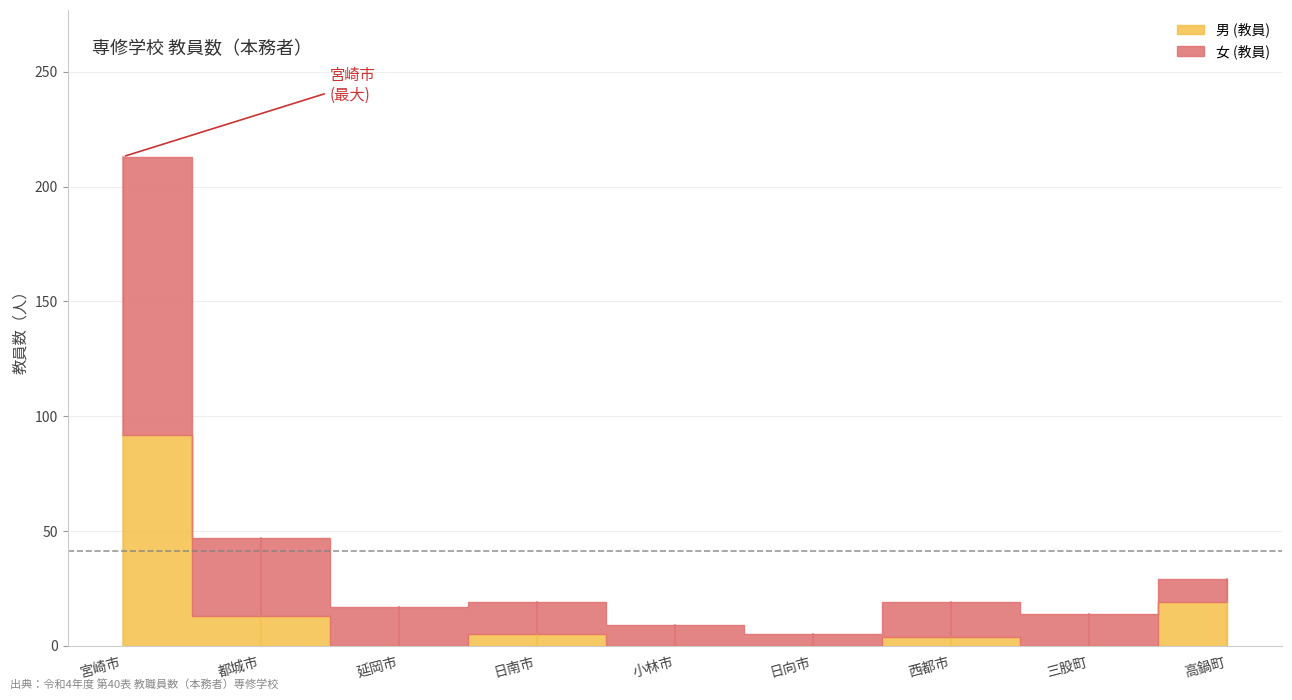

What are all the series names shown in the legend?

男 (教員), 女 (教員)